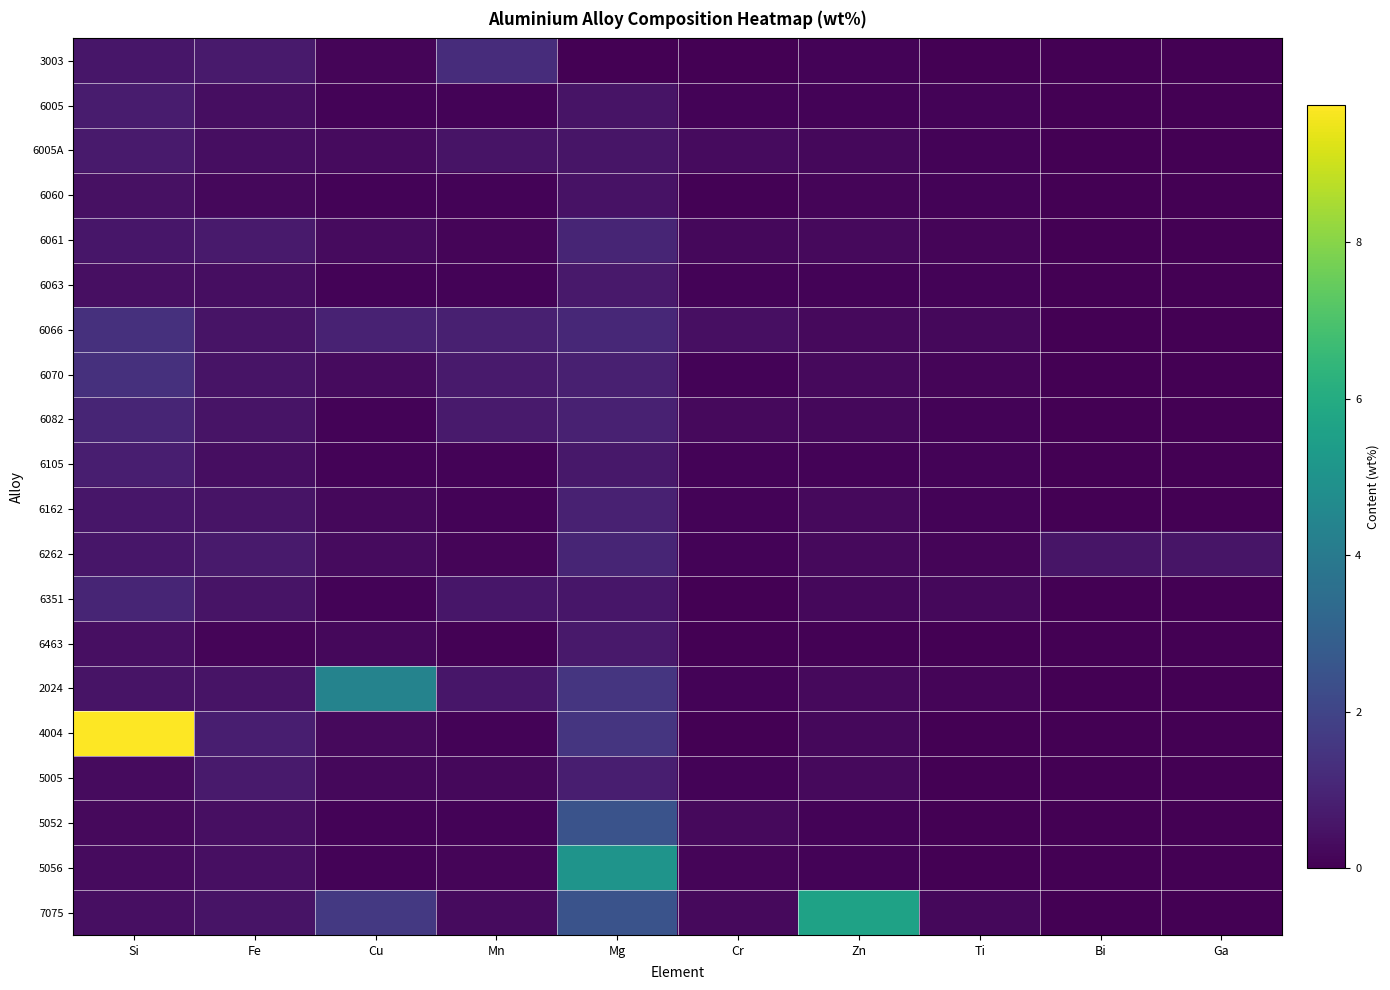

Reading left to right, transcribe all the data shown in this chart.

3003: Si=0.6	Fe=0.7	Cu=0.1	Mn=1.2	Mg=0.0	Cr=0.0	Zn=0.1	Ti=0.0	Bi=0.0	Ga=0.0
6005: Si=0.8	Fe=0.3	Cu=0.1	Mn=0.1	Mg=0.5	Cr=0.1	Zn=0.1	Ti=0.1	Bi=0.0	Ga=0.0
6005A: Si=0.7	Fe=0.3	Cu=0.3	Mn=0.5	Mg=0.6	Cr=0.3	Zn=0.2	Ti=0.1	Bi=0.0	Ga=0.0
6060: Si=0.5	Fe=0.2	Cu=0.1	Mn=0.1	Mg=0.5	Cr=0.1	Zn=0.1	Ti=0.1	Bi=0.0	Ga=0.0
6061: Si=0.6	Fe=0.7	Cu=0.3	Mn=0.1	Mg=1.0	Cr=0.2	Zn=0.2	Ti=0.1	Bi=0.0	Ga=0.0
6063: Si=0.4	Fe=0.3	Cu=0.1	Mn=0.1	Mg=0.7	Cr=0.1	Zn=0.1	Ti=0.1	Bi=0.0	Ga=0.0
6066: Si=1.4	Fe=0.5	Cu=0.9	Mn=0.8	Mg=1.1	Cr=0.4	Zn=0.2	Ti=0.2	Bi=0.0	Ga=0.0
6070: Si=1.4	Fe=0.5	Cu=0.3	Mn=0.7	Mg=0.8	Cr=0.1	Zn=0.2	Ti=0.1	Bi=0.0	Ga=0.0
6082: Si=1.0	Fe=0.5	Cu=0.1	Mn=0.7	Mg=0.9	Cr=0.2	Zn=0.2	Ti=0.1	Bi=0.0	Ga=0.0
6105: Si=0.8	Fe=0.3	Cu=0.1	Mn=0.1	Mg=0.6	Cr=0.1	Zn=0.1	Ti=0.1	Bi=0.0	Ga=0.0
6162: Si=0.6	Fe=0.5	Cu=0.2	Mn=0.1	Mg=0.9	Cr=0.1	Zn=0.2	Ti=0.1	Bi=0.0	Ga=0.0
6262: Si=0.6	Fe=0.7	Cu=0.3	Mn=0.1	Mg=1.0	Cr=0.1	Zn=0.2	Ti=0.1	Bi=0.6	Ga=0.6
6351: Si=1.0	Fe=0.5	Cu=0.1	Mn=0.6	Mg=0.6	Cr=0.0	Zn=0.2	Ti=0.2	Bi=0.0	Ga=0.0
6463: Si=0.4	Fe=0.1	Cu=0.2	Mn=0.1	Mg=0.7	Cr=0.0	Zn=0.1	Ti=0.0	Bi=0.0	Ga=0.0
2024: Si=0.5	Fe=0.5	Cu=4.3	Mn=0.6	Mg=1.5	Cr=0.1	Zn=0.2	Ti=0.1	Bi=0.0	Ga=0.0
4004: Si=9.8	Fe=0.8	Cu=0.2	Mn=0.1	Mg=1.5	Cr=0.0	Zn=0.2	Ti=0.0	Bi=0.0	Ga=0.0
5005: Si=0.3	Fe=0.7	Cu=0.2	Mn=0.2	Mg=0.8	Cr=0.1	Zn=0.2	Ti=0.0	Bi=0.0	Ga=0.0
5052: Si=0.2	Fe=0.4	Cu=0.1	Mn=0.1	Mg=2.5	Cr=0.2	Zn=0.1	Ti=0.0	Bi=0.0	Ga=0.0
5056: Si=0.3	Fe=0.4	Cu=0.1	Mn=0.1	Mg=5.0	Cr=0.1	Zn=0.1	Ti=0.0	Bi=0.0	Ga=0.0
7075: Si=0.4	Fe=0.5	Cu=1.6	Mn=0.3	Mg=2.5	Cr=0.2	Zn=5.6	Ti=0.2	Bi=0.0	Ga=0.0